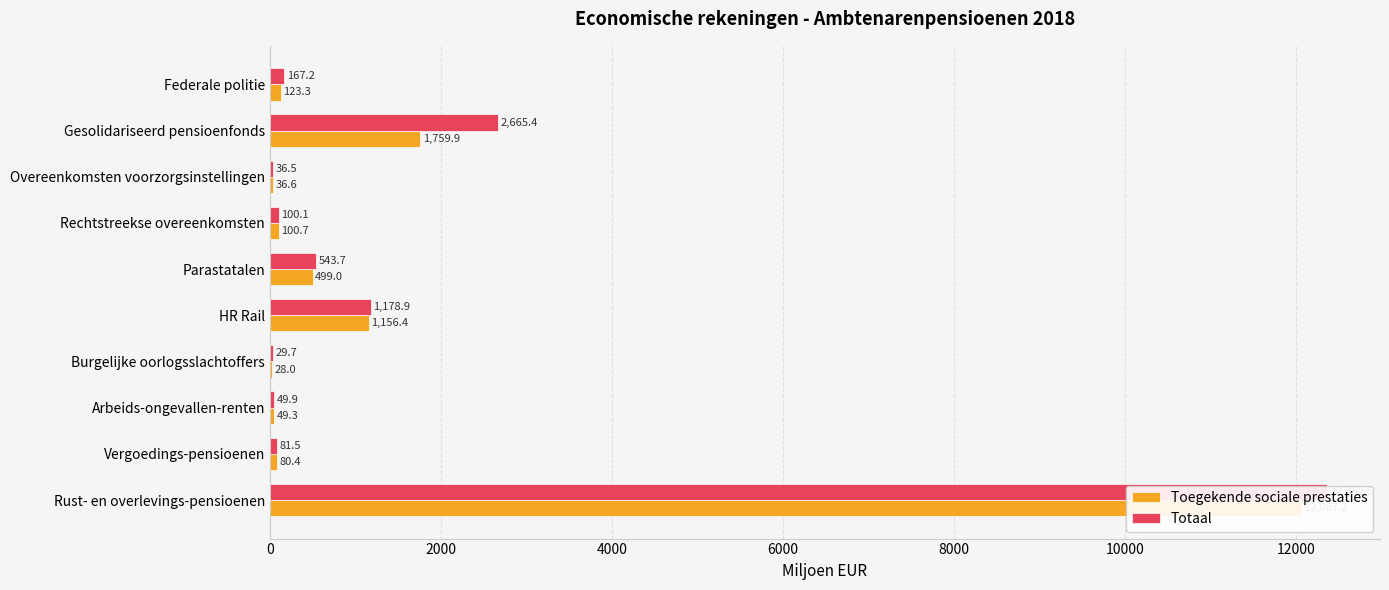

Is it true that Toegekende sociale prestaties equals 23.3 at Arbeids-ongevallen-renten?

False